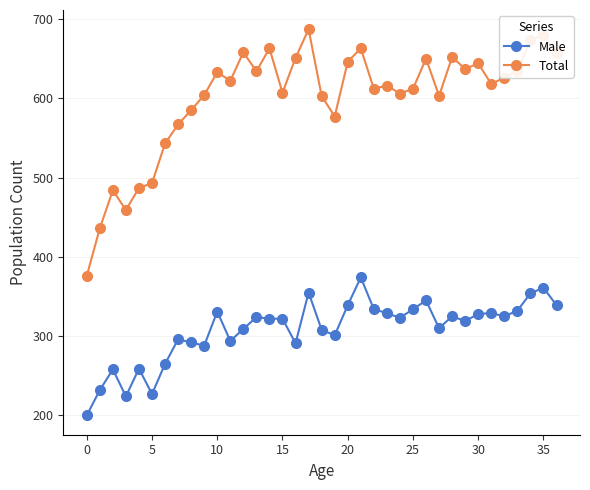

What is the value of the Male point at the 29th from the left?

325